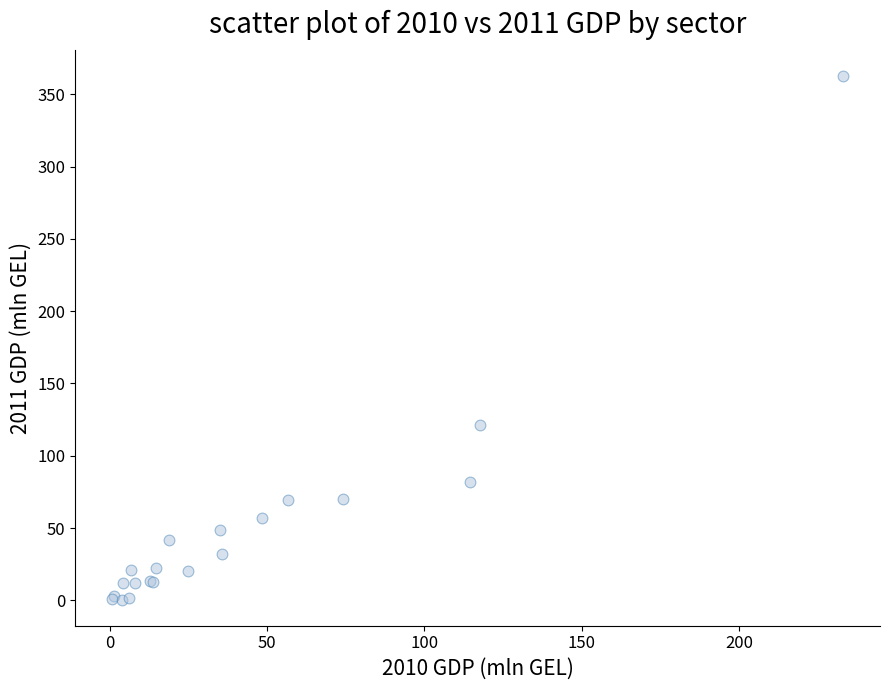

What Y value in the scatter plot is closest to 181?

121.1